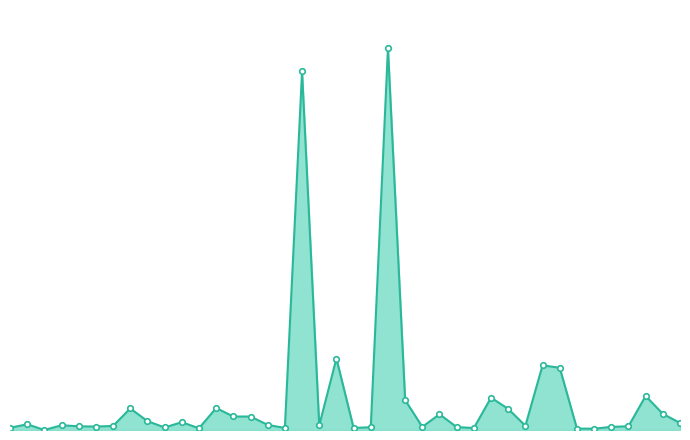

At which label is the value closest to 1305457?

ID